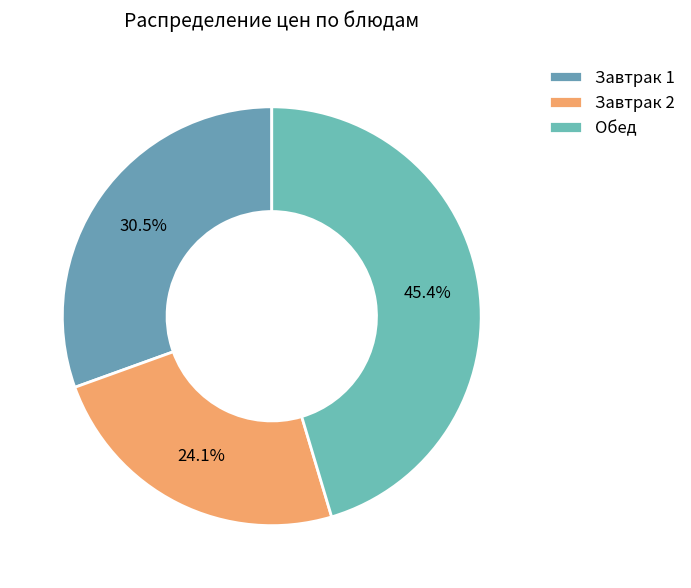

Does any single category account for the majority?

No